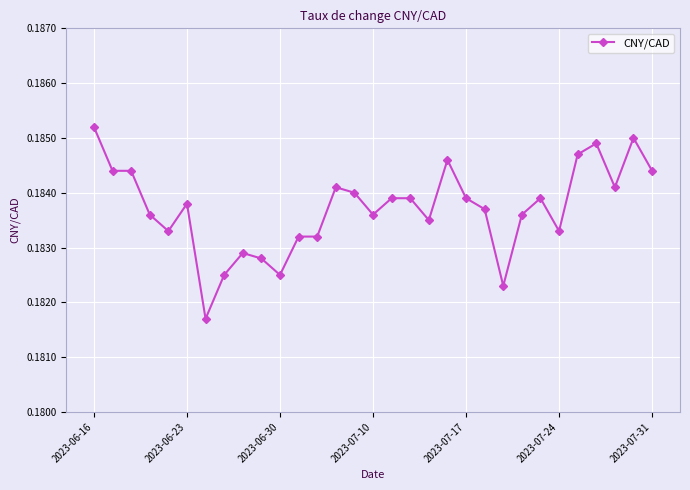

What is the sum of all values?

5.7